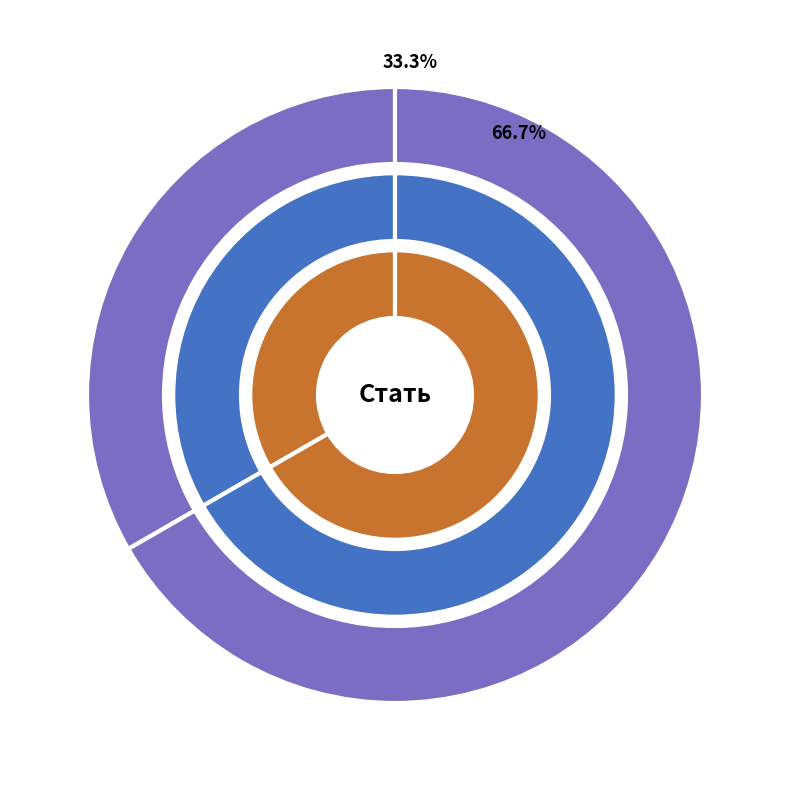

True or false: Чоловіча accounts for 33% of the total.

True